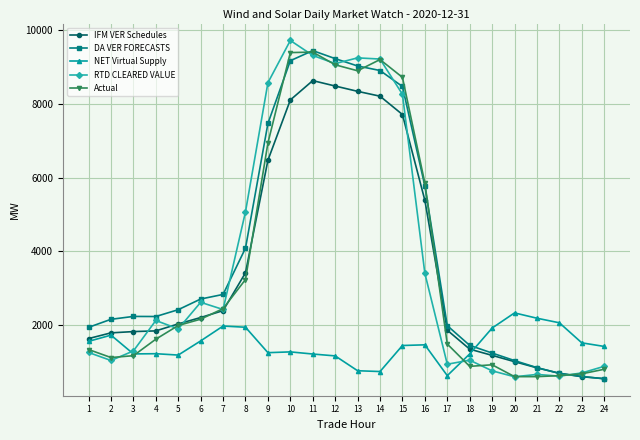

Count the number of categories in the chart.

24